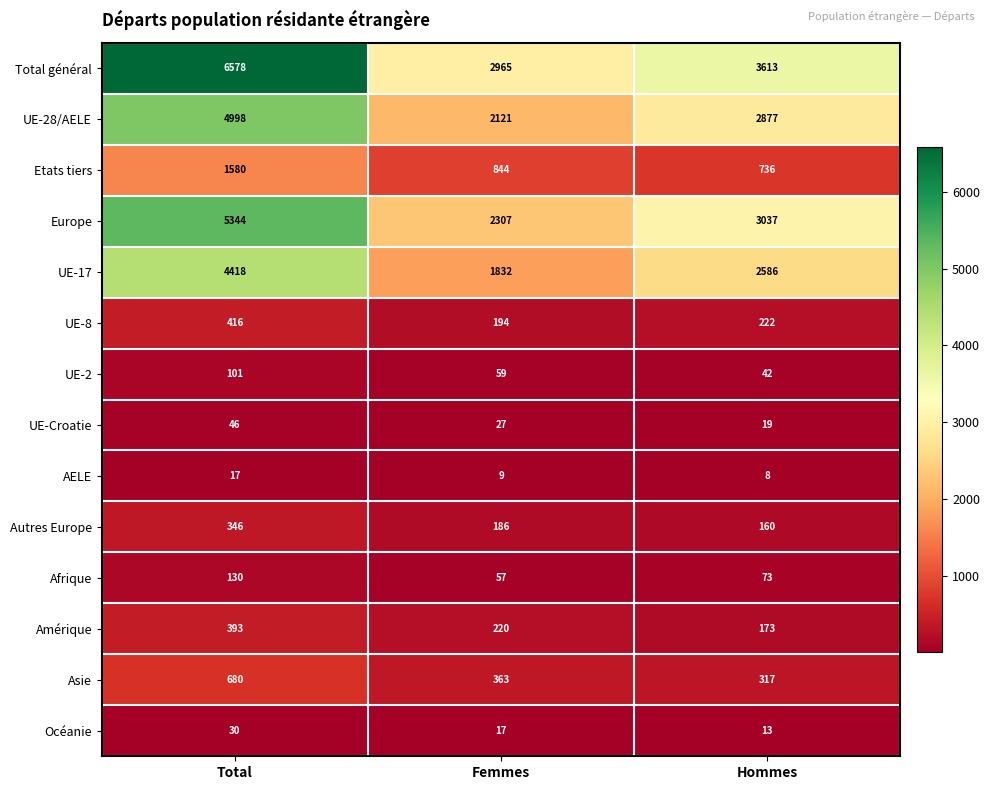

How many series are shown in this chart?

14